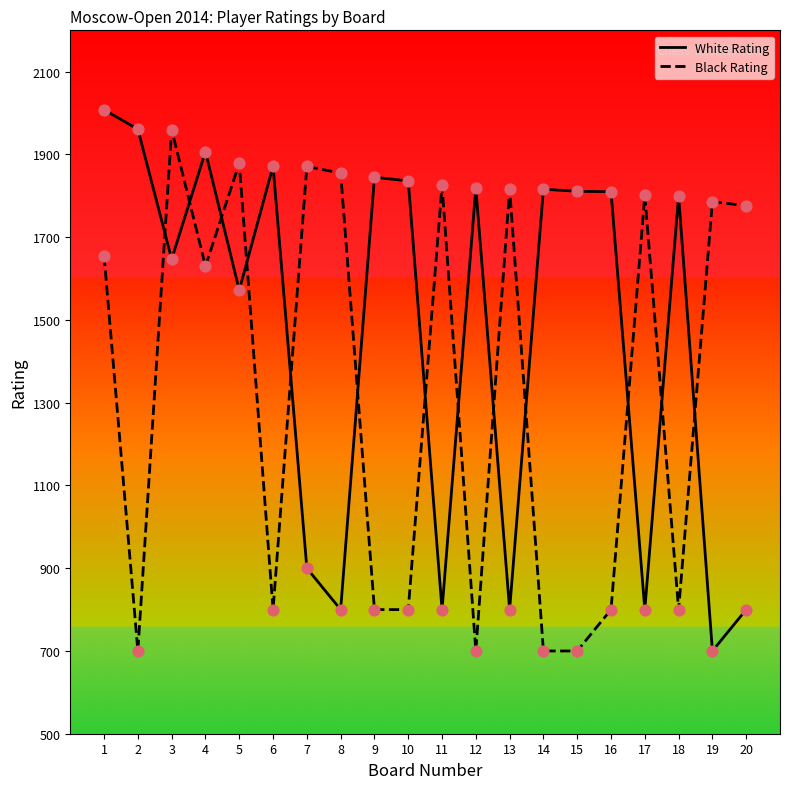

What are all the series names shown in the legend?

White Rating, Black Rating